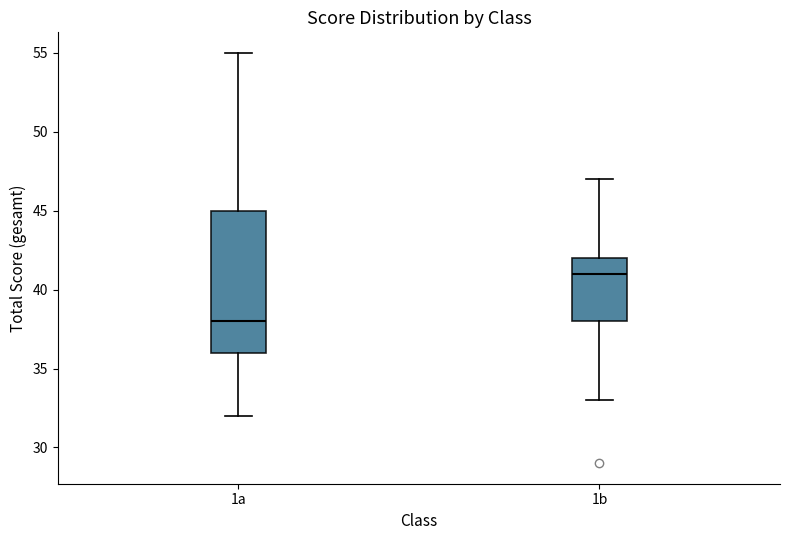

Which box's median line is the highest?

1b